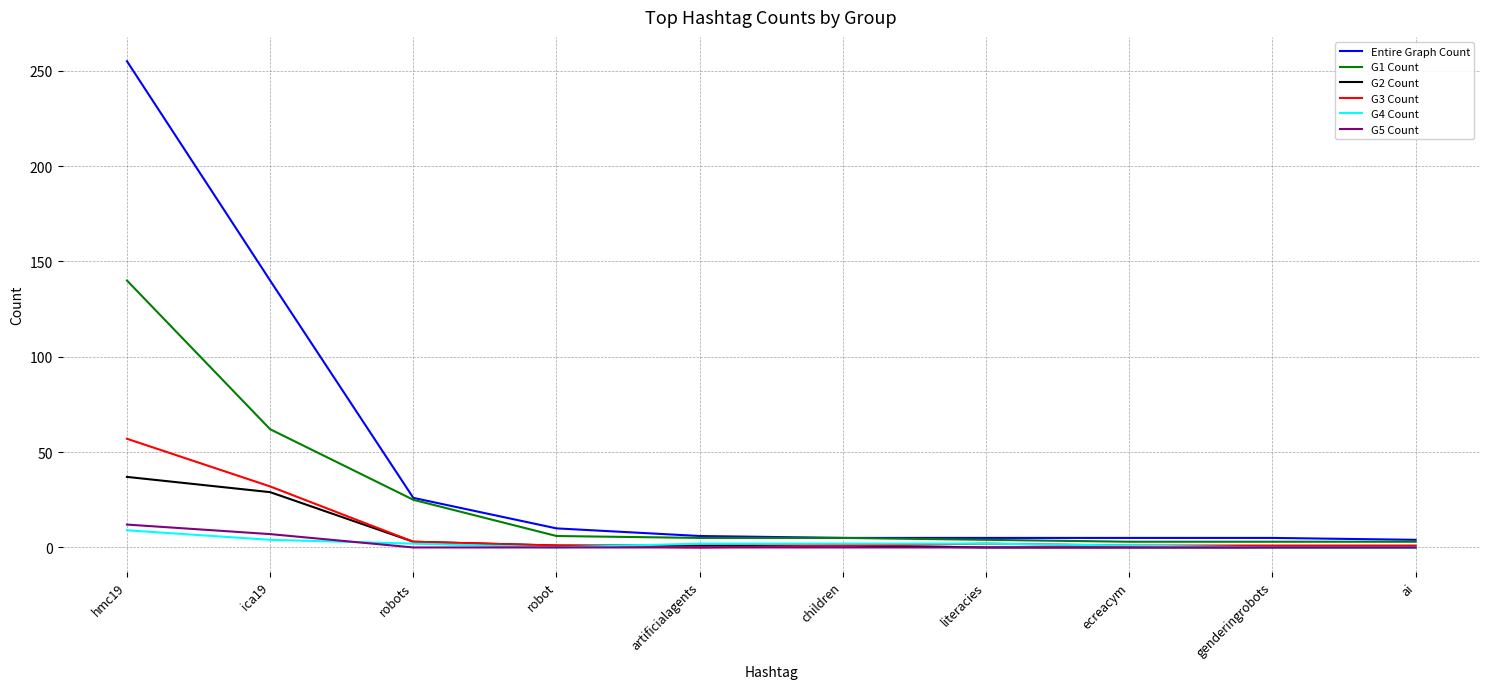

Which series has the largest total across all categories?

Entire Graph Count